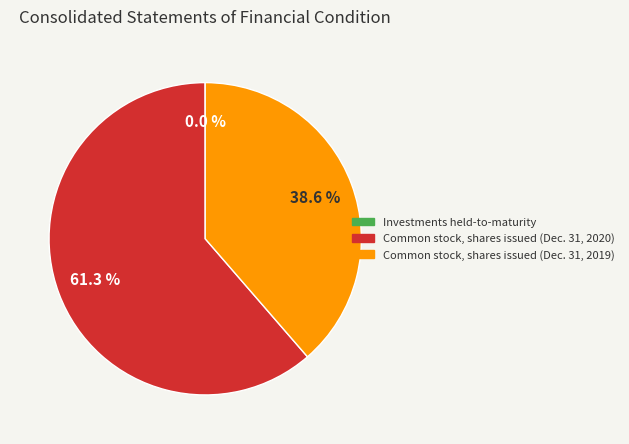

How much of the chart is everything except Common stock, shares issued (Dec. 31, 2019)?

61.4%